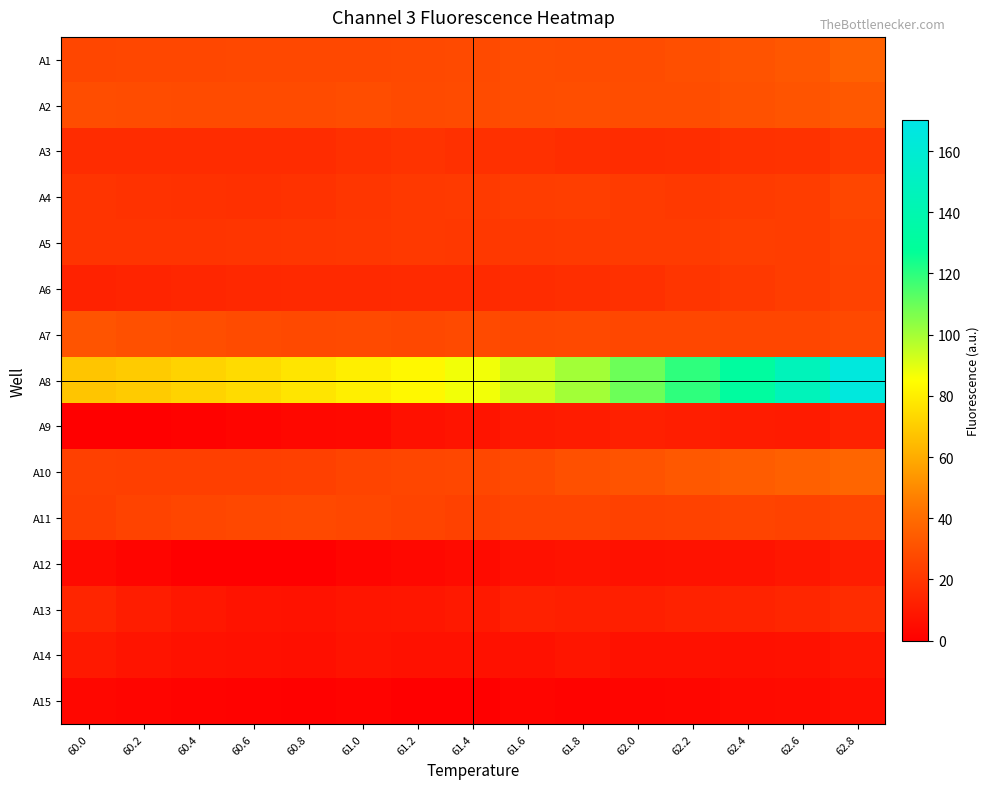

Reading left to right, transcribe all the data shown in this chart.

A1: 60.0=26.6	60.2=26.7	60.4=26.9	60.6=27.0	60.8=27.2	61.0=27.0	61.2=27.5	61.4=27.8	61.6=28.7	61.8=28.5	62.0=28.5	62.2=29.5	62.4=31.1	62.6=32.5	62.8=36.2
A2: 60.0=28.8	60.2=28.5	60.4=28.2	60.6=28.1	60.8=28.0	61.0=28.8	61.2=27.8	61.4=28.2	61.6=28.6	61.8=28.9	62.0=28.8	62.2=28.8	62.4=30.4	62.6=31.4	62.8=33.0
A3: 60.0=16.6	60.2=16.4	60.4=16.4	60.6=16.5	60.8=16.7	61.0=18.1	61.2=19.0	61.4=18.0	61.6=18.0	61.8=17.1	62.0=16.9	62.2=17.1	62.4=18.4	62.6=18.9	62.8=21.4
A4: 60.0=19.7	60.2=18.8	60.4=18.3	60.6=18.2	60.8=18.6	61.0=20.5	61.2=21.5	61.4=21.6	61.6=23.0	61.8=23.4	62.0=22.1	62.2=21.5	62.4=22.0	62.6=23.2	62.8=26.1
A5: 60.0=19.4	60.2=19.6	60.4=19.9	60.6=20.1	60.8=20.3	61.0=20.6	61.2=21.3	61.4=21.2	61.6=21.3	61.8=21.9	62.0=22.0	62.2=22.1	62.4=23.3	62.6=23.1	62.8=24.9
A6: 60.0=12.9	60.2=13.7	60.4=14.4	60.6=15.0	60.8=15.3	61.0=15.5	61.2=15.7	61.4=15.8	61.6=16.7	61.8=17.4	62.0=18.0	62.2=20.2	62.4=21.4	62.6=22.9	62.8=24.6
A7: 60.0=31.4	60.2=30.0	60.4=28.9	60.6=28.0	60.8=27.4	61.0=27.7	61.2=27.1	61.4=27.6	61.6=26.9	61.8=27.2	62.0=26.6	62.2=26.7	62.4=26.1	62.6=26.1	62.8=27.3
A8: 60.0=67.6	60.2=69.5	60.4=71.8	60.6=74.3	60.8=77.1	61.0=80.2	61.2=83.2	61.4=87.2	61.6=93.3	61.8=100.6	62.0=109.3	62.2=119.9	62.4=131.0	62.6=145.9	62.8=165.3
A9: 60.0=0.0	60.2=0.5	60.4=1.1	60.6=2.0	60.8=3.0	61.0=3.9	61.2=6.7	61.4=7.7	61.6=9.7	61.8=10.9	62.0=12.2	62.2=11.6	62.4=10.8	62.6=10.3	62.8=12.8
A10: 60.0=24.2	60.2=23.8	60.4=23.6	60.6=23.7	60.8=24.0	61.0=25.6	61.2=26.3	61.4=26.8	61.6=27.7	61.8=29.9	62.0=31.1	62.2=33.1	62.4=34.5	62.6=35.8	62.8=37.7
A11: 60.0=23.5	60.2=25.2	60.4=26.4	60.6=27.1	60.8=27.3	61.0=26.8	61.2=25.5	61.4=24.4	61.6=25.5	61.8=25.3	62.0=24.5	62.2=24.9	62.4=25.4	62.6=24.9	62.8=25.8
A12: 60.0=4.2	60.2=2.0	60.4=0.6	60.6=0.0	60.8=0.1	61.0=2.2	61.2=3.3	61.4=4.3	61.6=6.8	61.8=7.3	62.0=6.5	62.2=7.2	62.4=7.5	62.6=8.9	62.8=11.2
A13: 60.0=14.2	60.2=11.1	60.4=8.9	60.6=7.6	60.8=7.1	61.0=8.2	61.2=8.4	61.4=9.3	61.6=12.3	61.8=11.9	62.0=11.9	62.2=12.9	62.4=13.3	62.6=14.6	62.8=16.3
A14: 60.0=9.4	60.2=7.9	60.4=6.8	60.6=6.2	60.8=5.9	61.0=7.6	61.2=6.8	61.4=6.4	61.6=6.5	61.8=8.1	62.0=6.7	62.2=6.6	62.4=6.3	62.6=6.6	62.8=8.5
A15: 60.0=2.7	60.2=2.0	60.4=1.5	60.6=1.1	60.8=0.9	61.0=1.6	61.2=0.0	61.4=0.1	61.6=2.3	61.8=1.6	62.0=2.2	62.2=2.4	62.4=4.1	62.6=4.5	62.8=5.4